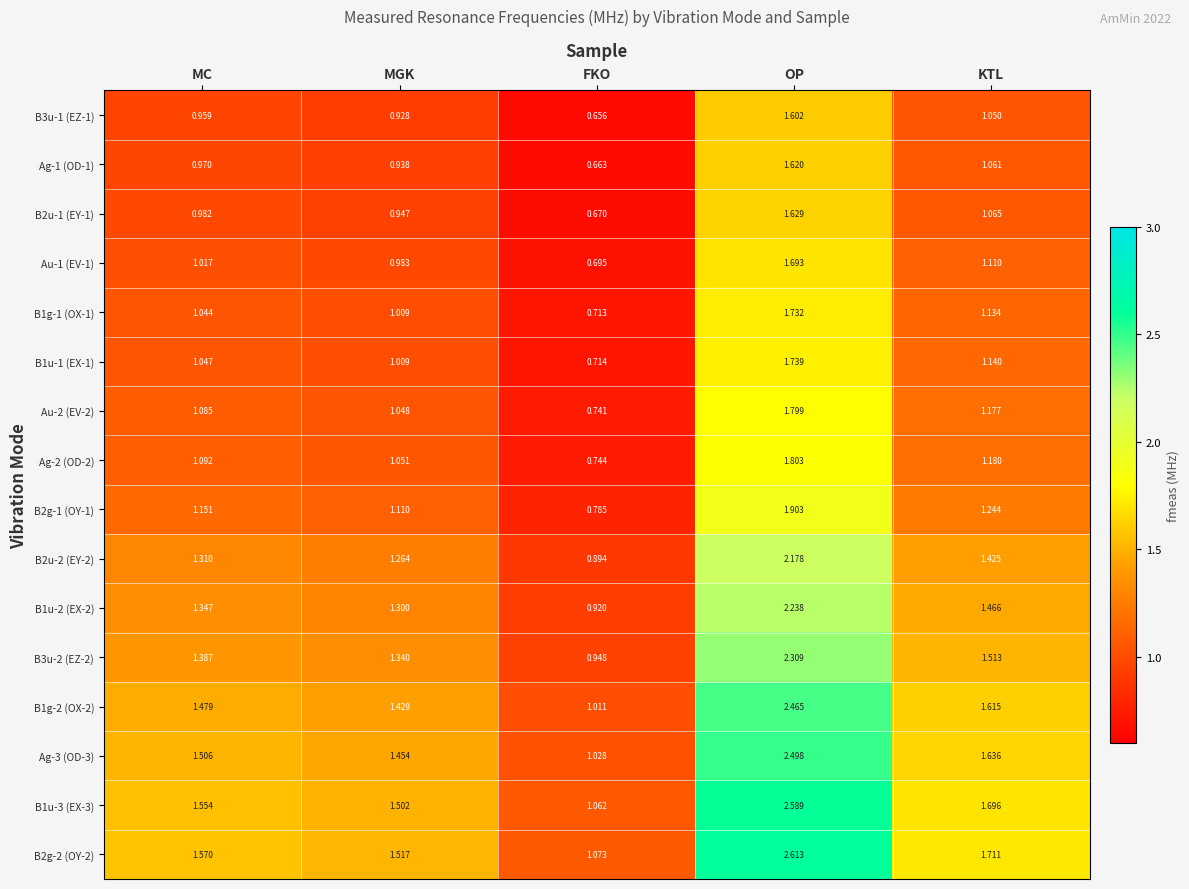

List the labels in order of B2u-1 (EY-1) value, smallest first.

FKO, MGK, MC, KTL, OP